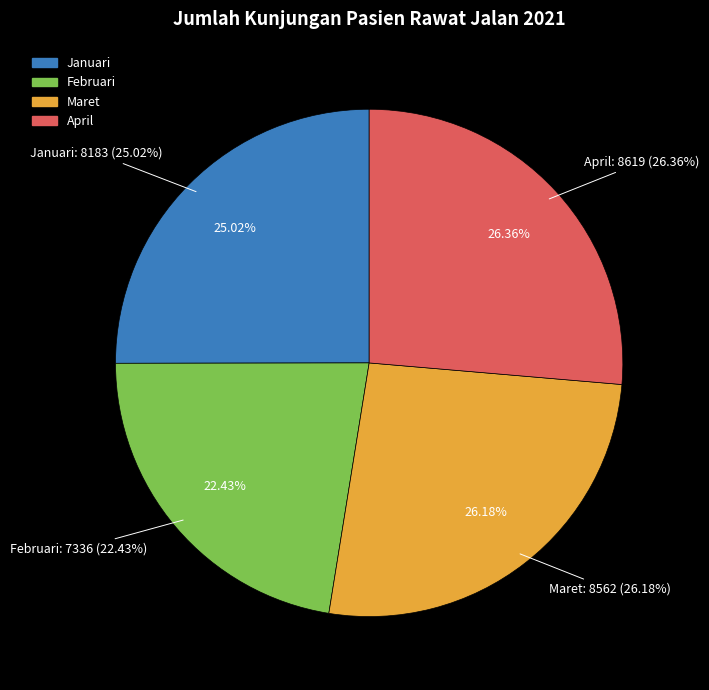

To the nearest percent, what percentage of the pie is Februari?

22%